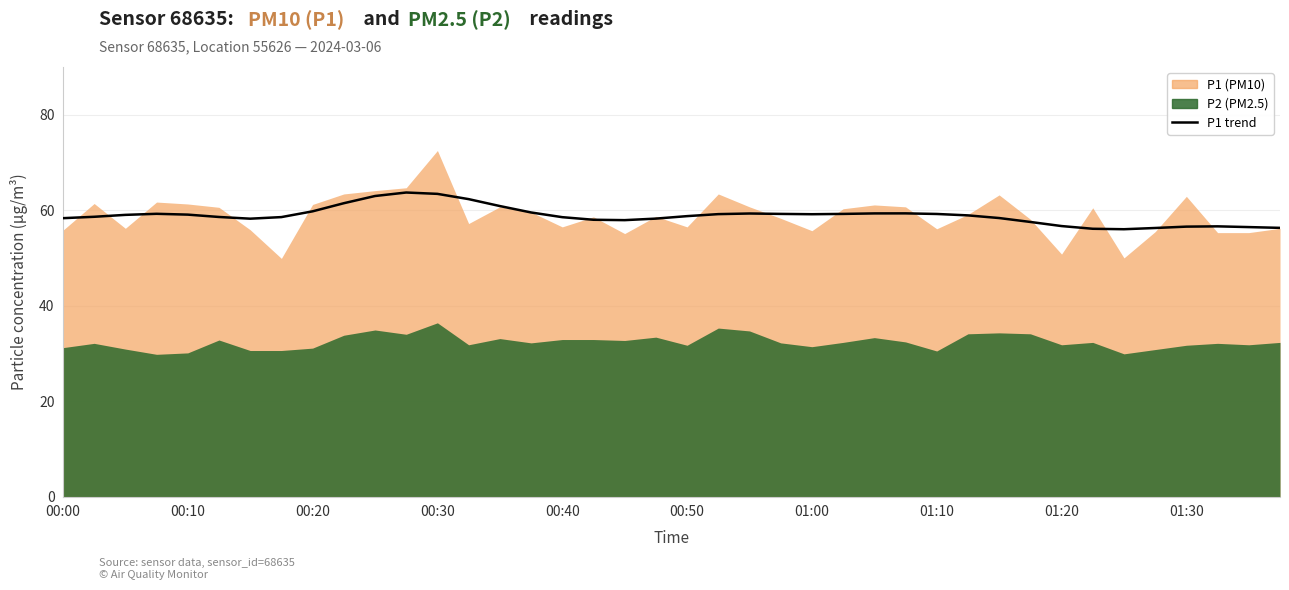

Count the number of values greater than 58.

29